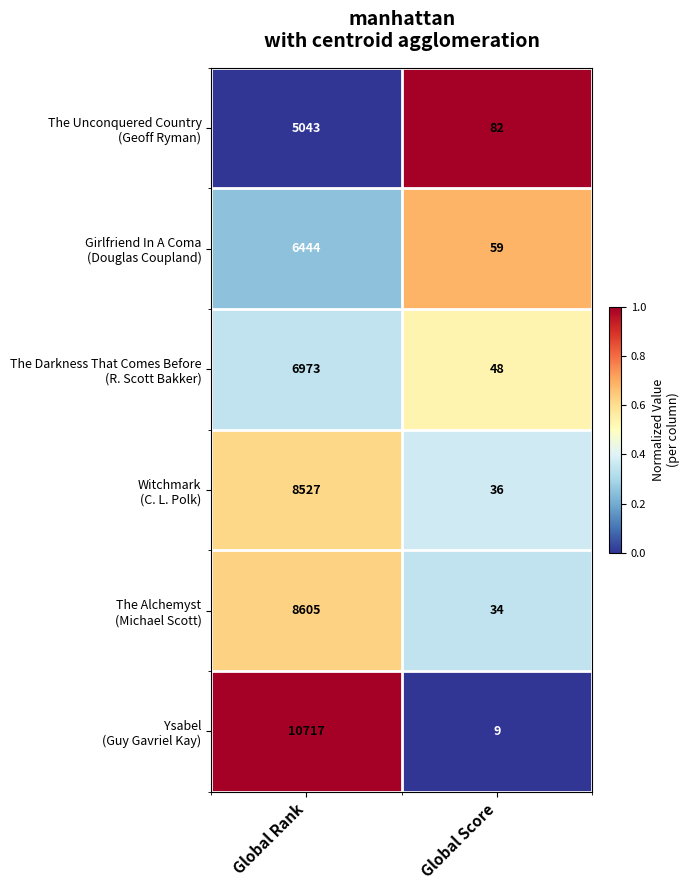

At which category is the sum across all series the highest?

Global Rank